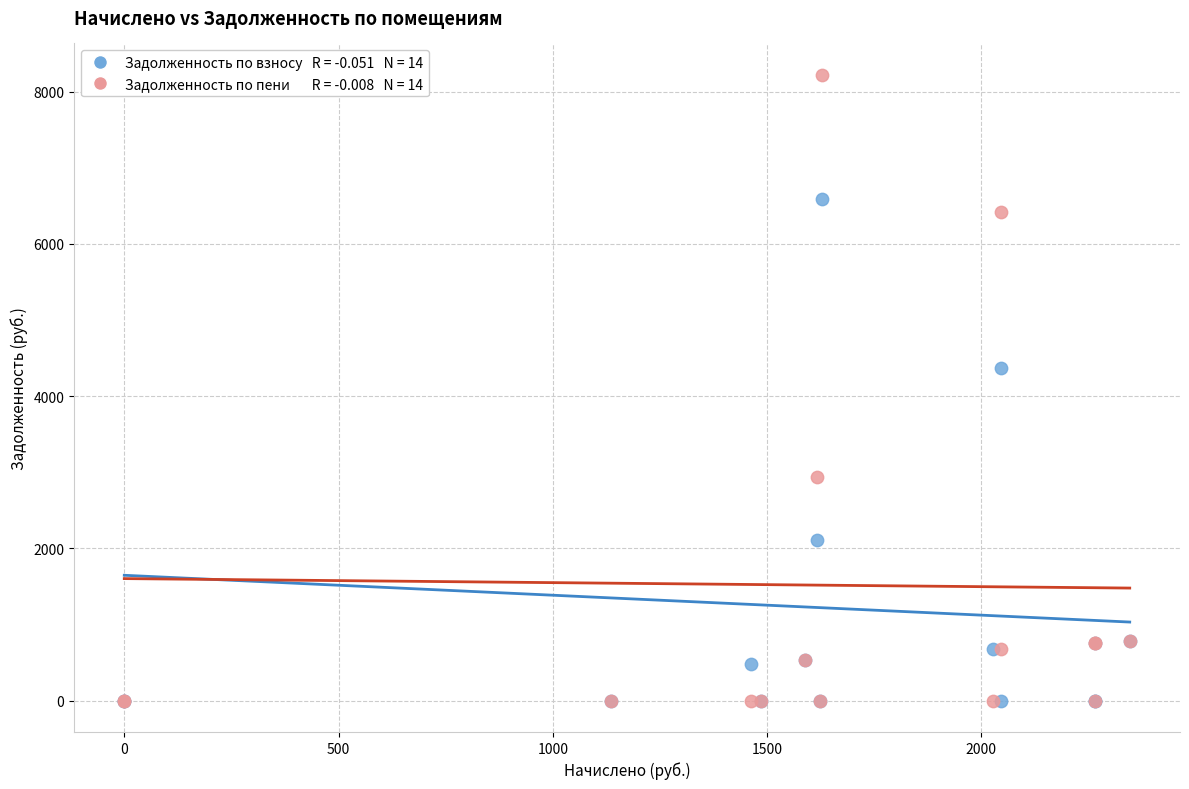

Across all series, what Y value is closest to 4111?

4372.5